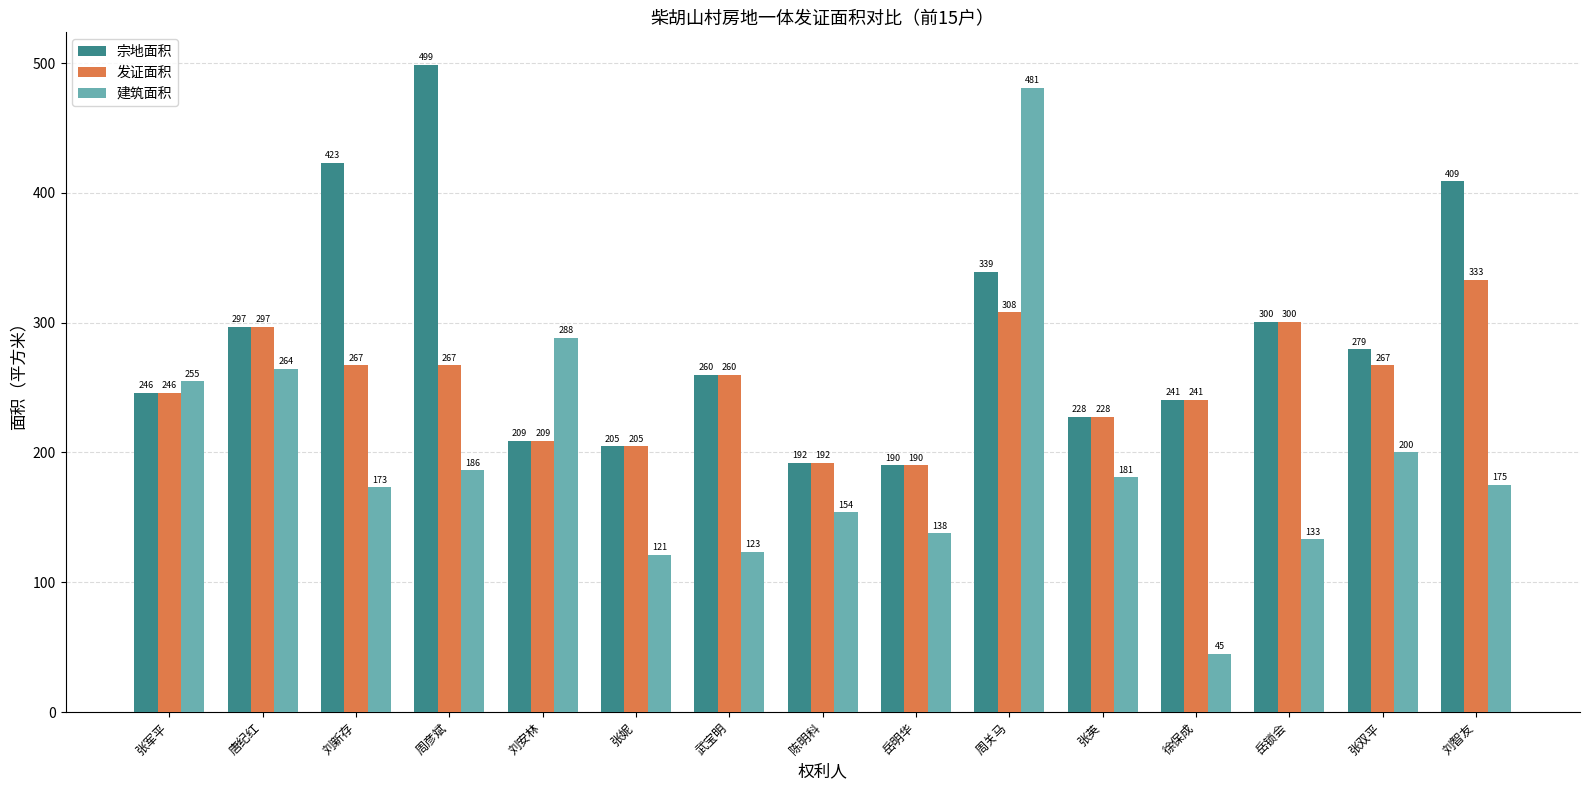

At which label does 宗地面积 reach its peak?

周彦斌